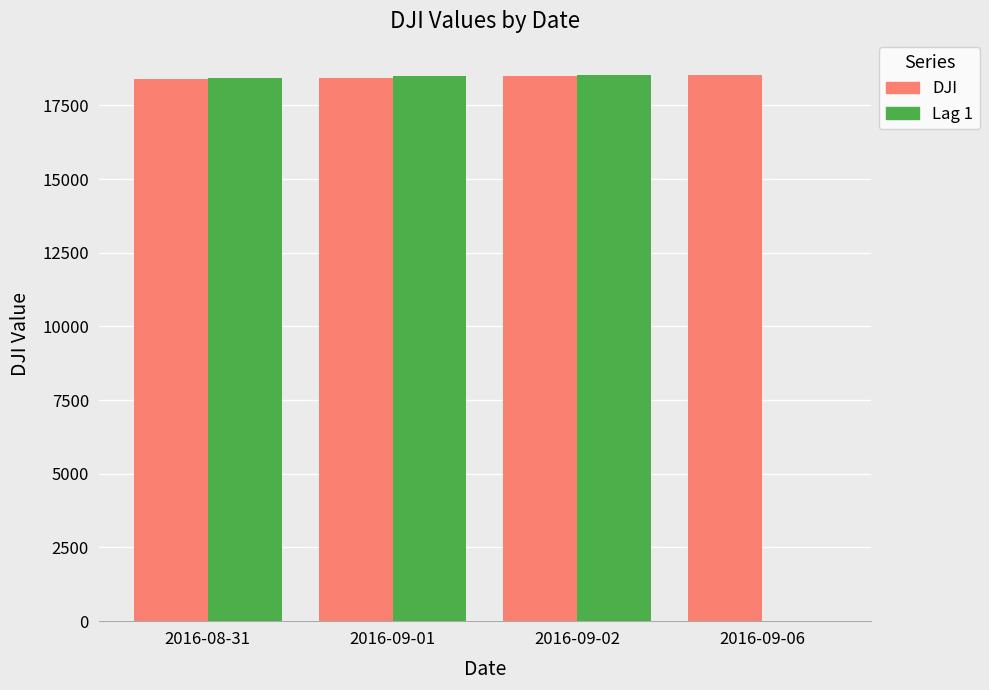

True or false: Lag 1 has a value of 29970.8 at 2016-08-31.

False